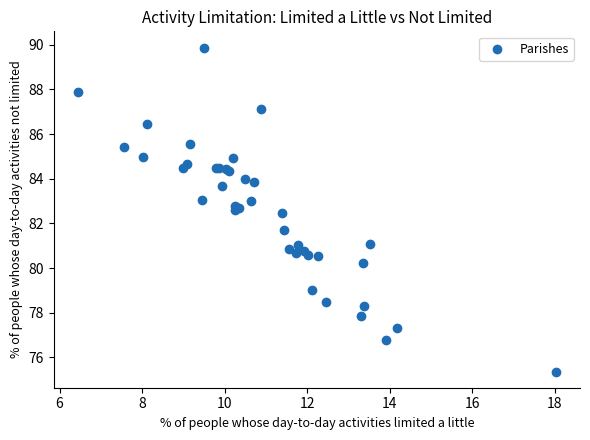

What Y value in the scatter plot is closest to 82?

81.7